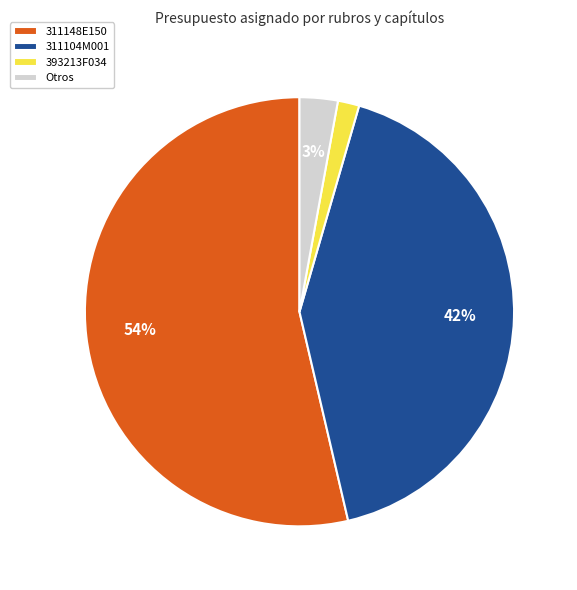

Is there any slice that represents more than half of the pie?

Yes